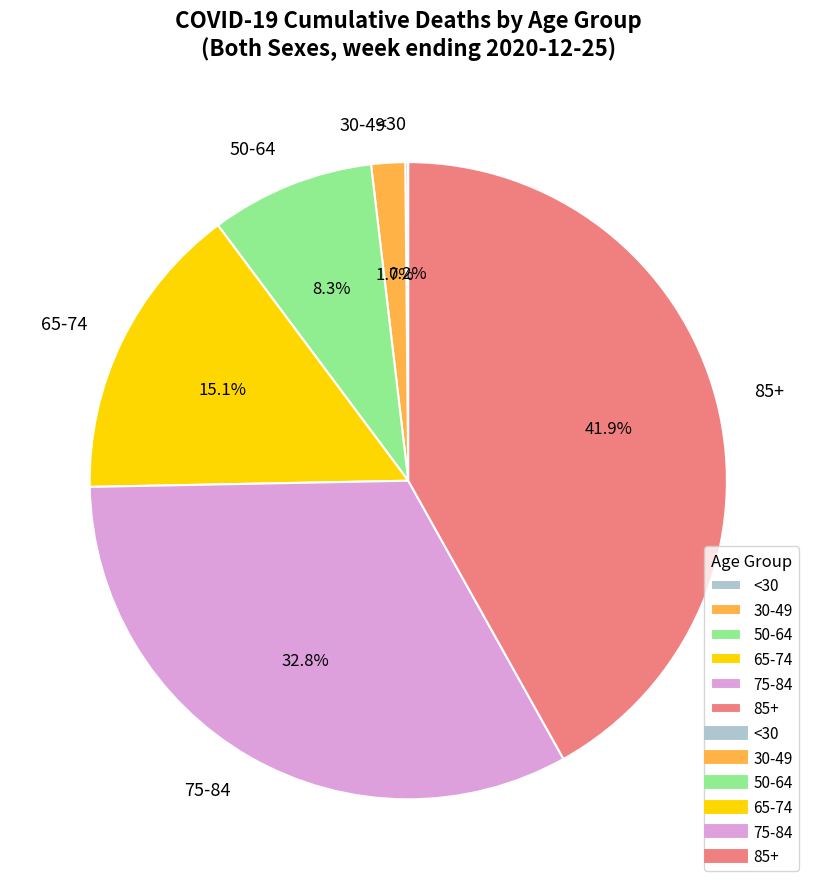

Is there a majority slice in this chart?

No